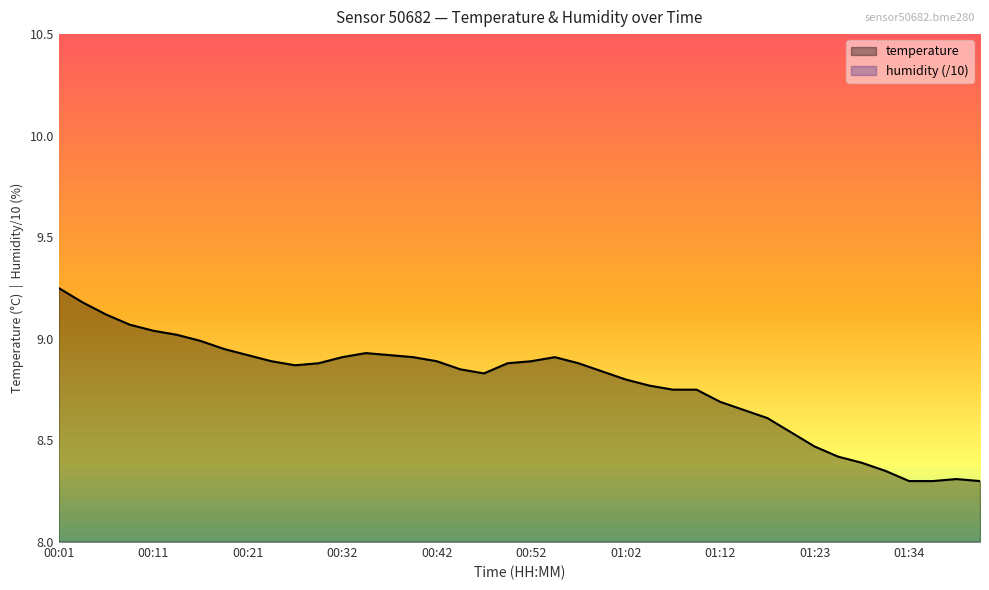

True or false: temperature and humidity cross at least once.

False